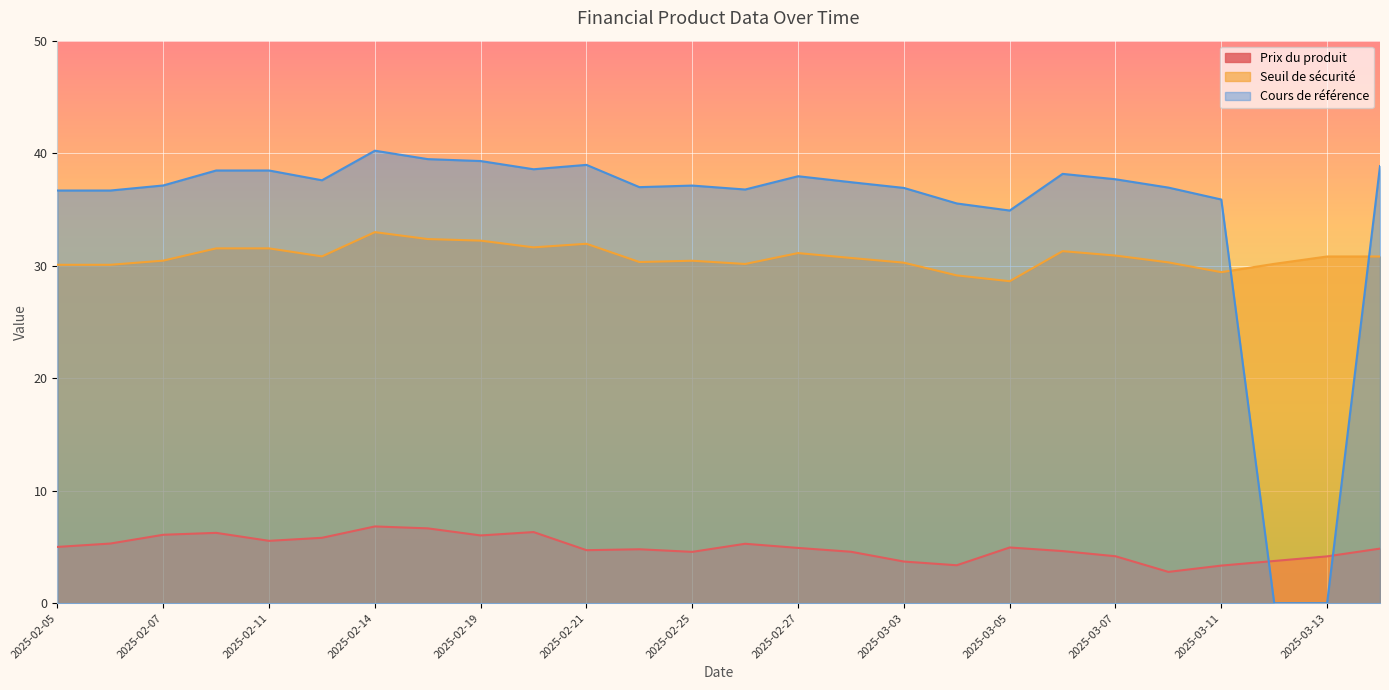

Where is the first local minimum for Seuil de sécurité?

2025-02-12